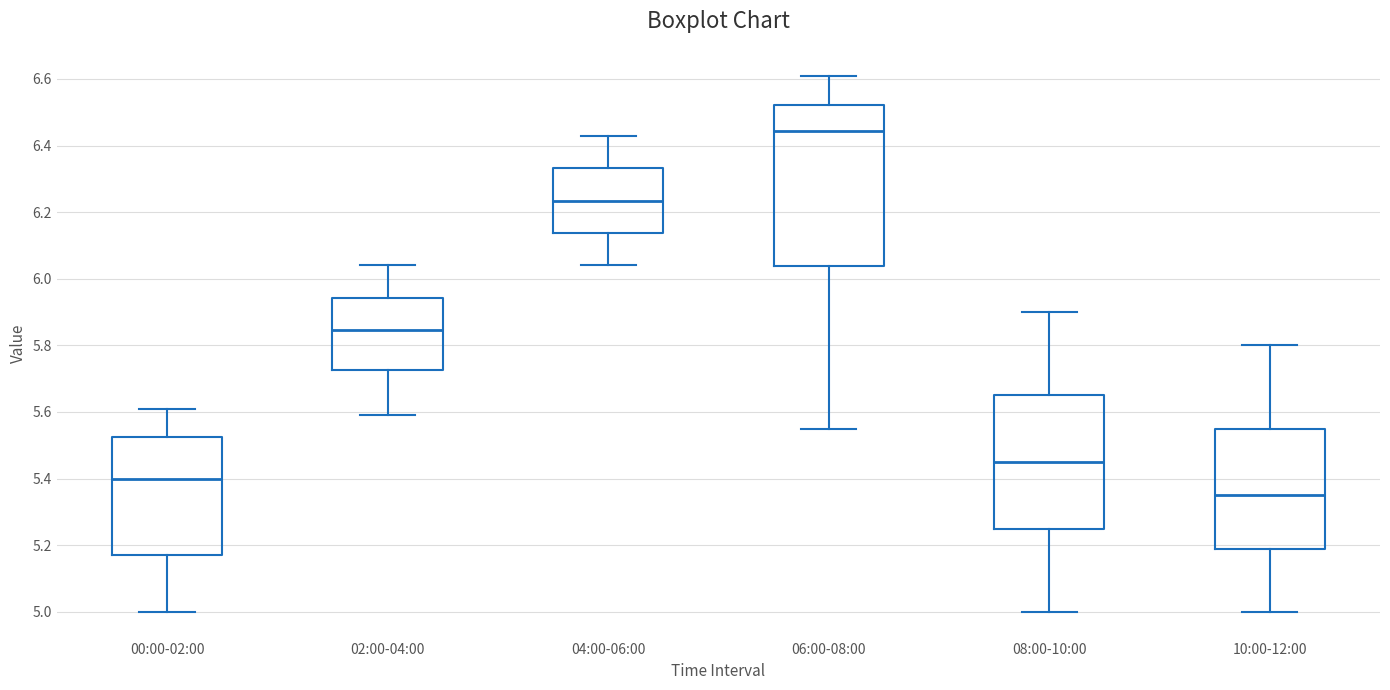

Reading left to right, transcribe this box plot: for each box, give where its median line is, the range the box spans, and where its two whiskers end, as read against the y-axis. The values are not printed on the chart, so give them approximately, as read against the axis.

00:00-02:00: median 5.40, box 5.18 to 5.52, whiskers 5.00 to 5.62
02:00-04:00: median 5.84, box 5.72 to 5.94, whiskers 5.60 to 6.04
04:00-06:00: median 6.24, box 6.14 to 6.34, whiskers 6.04 to 6.44
06:00-08:00: median 6.44, box 6.04 to 6.52, whiskers 5.56 to 6.62
08:00-10:00: median 5.46, box 5.26 to 5.66, whiskers 5.00 to 5.90
10:00-12:00: median 5.36, box 5.18 to 5.56, whiskers 5.00 to 5.80